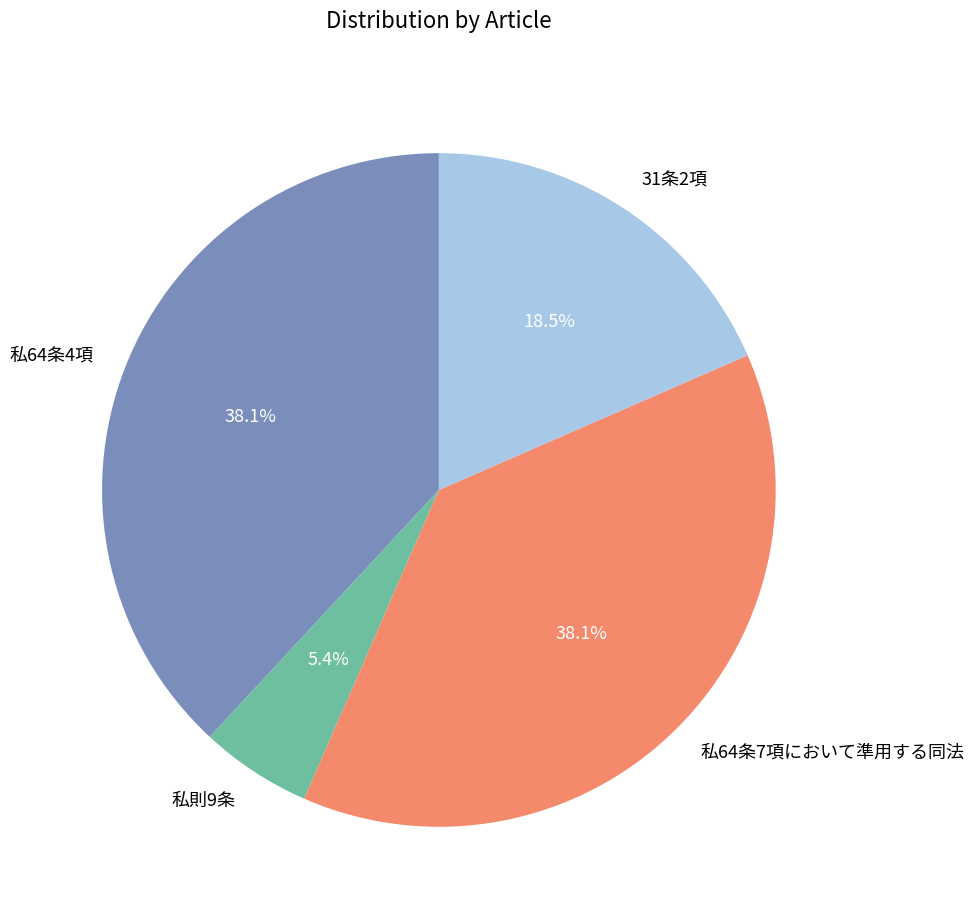

The 私64条7項において準用する同法 slice represents 38% of the pie. True or false?

True